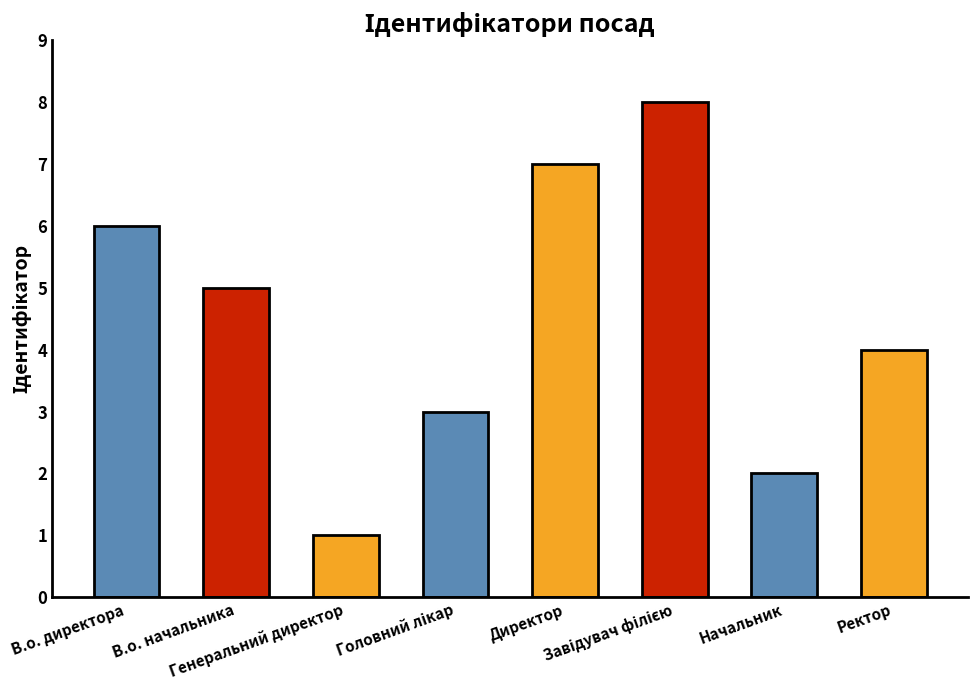

What is the difference between the second highest and second lowest values?

5